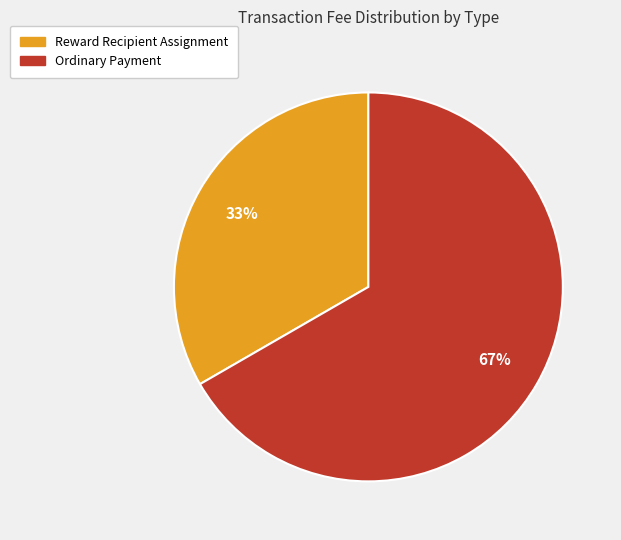

How many segments does this pie chart have?

2